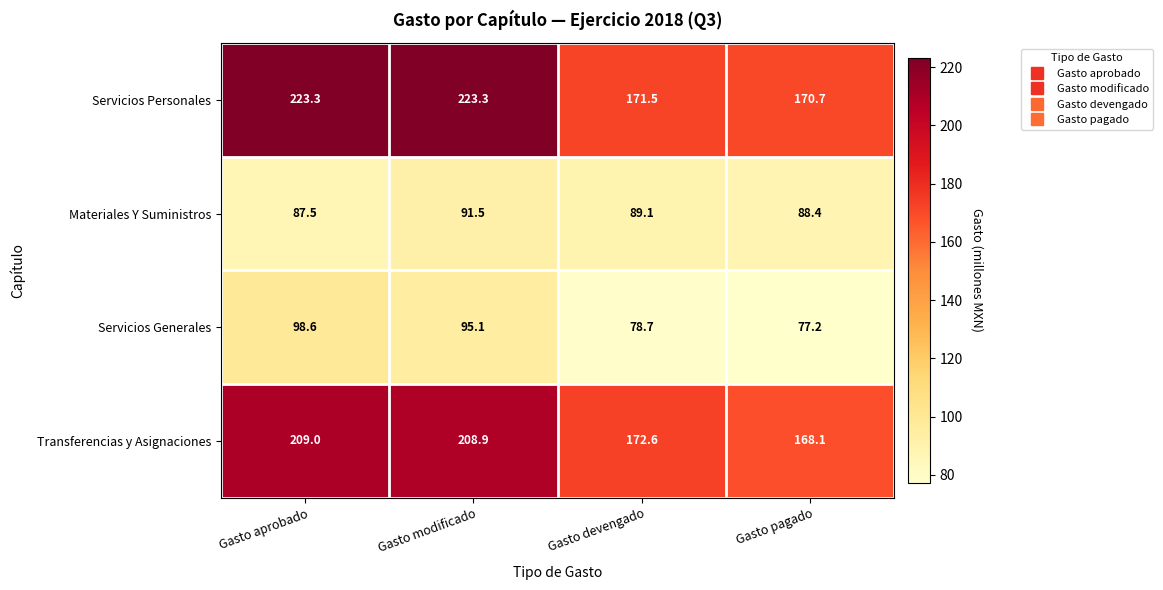

What is the sum of the Materiales Y Suministros values at Gasto devengado and Gasto modificado?

180.6